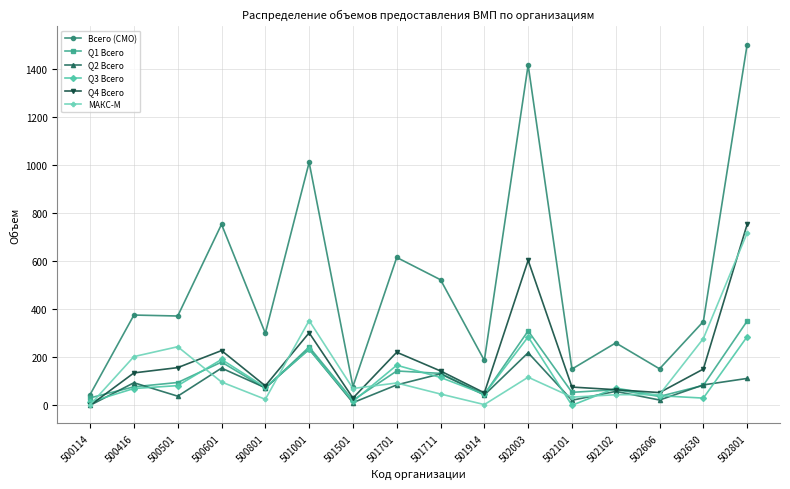

What is the value of the Q4 Всего point at the 7th from the left?

30